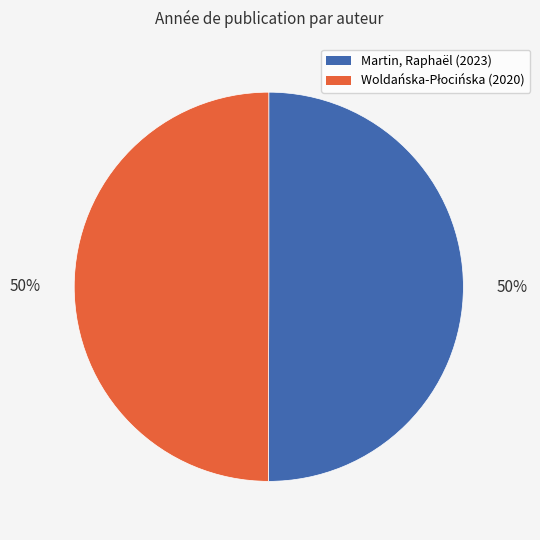

To the nearest percent, what is the average slice percentage?

50%